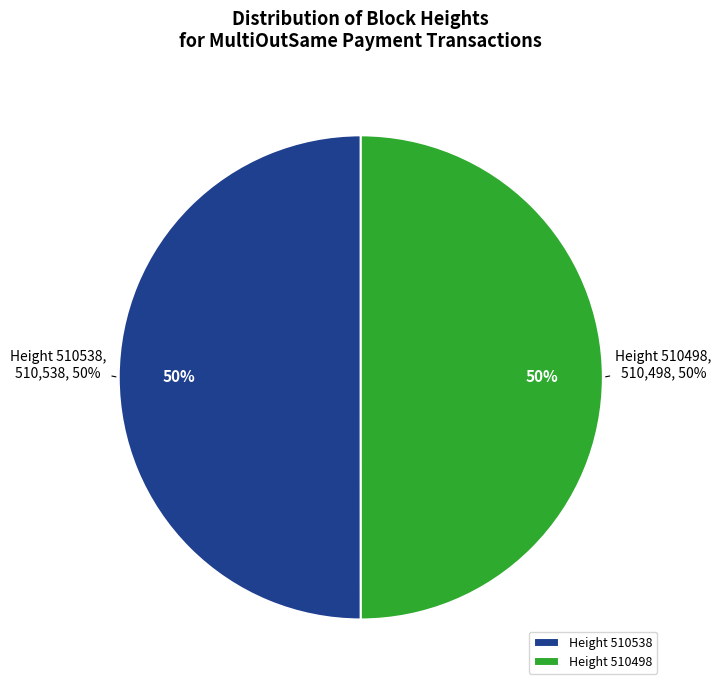

What percentage do 510538 and 510498 together represent?

100.0%